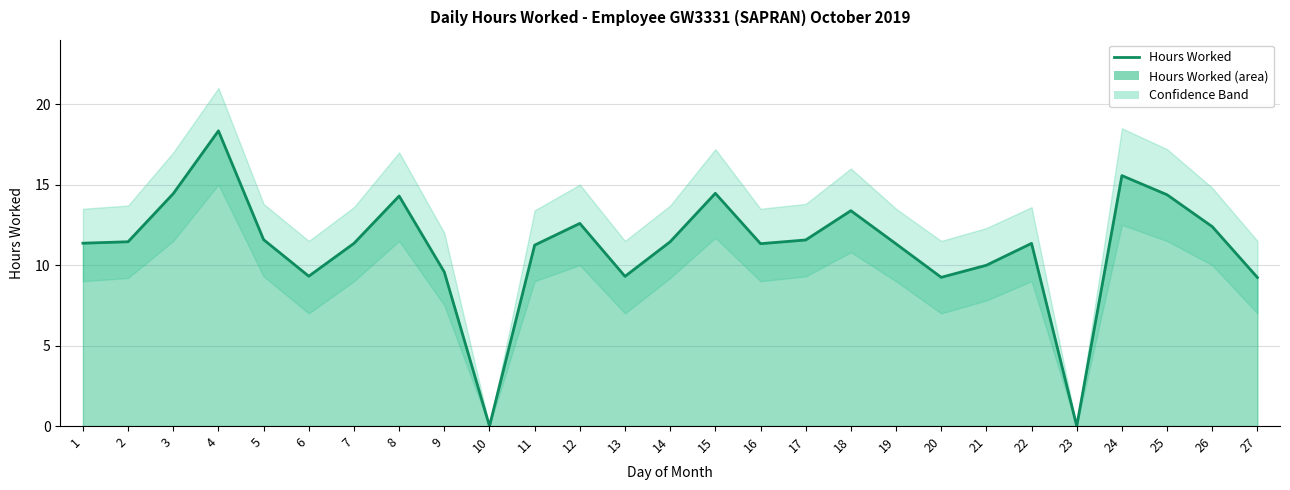

What is the sum of the values at 25 and 24?

29.9